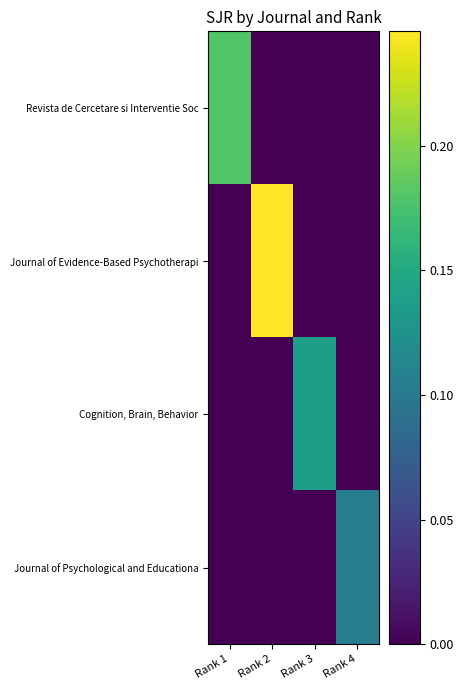

Reading left to right, what are all the values shown in this chart?

Revista de Cercetare si Interventie Soc: Rank 1=0.2	Rank 2=0.0	Rank 3=0.0	Rank 4=0.0
Journal of Evidence-Based Psychotherapi: Rank 1=0.0	Rank 2=0.2	Rank 3=0.0	Rank 4=0.0
Cognition, Brain, Behavior: Rank 1=0.0	Rank 2=0.0	Rank 3=0.1	Rank 4=0.0
Journal of Psychological and Educationa: Rank 1=0.0	Rank 2=0.0	Rank 3=0.0	Rank 4=0.1